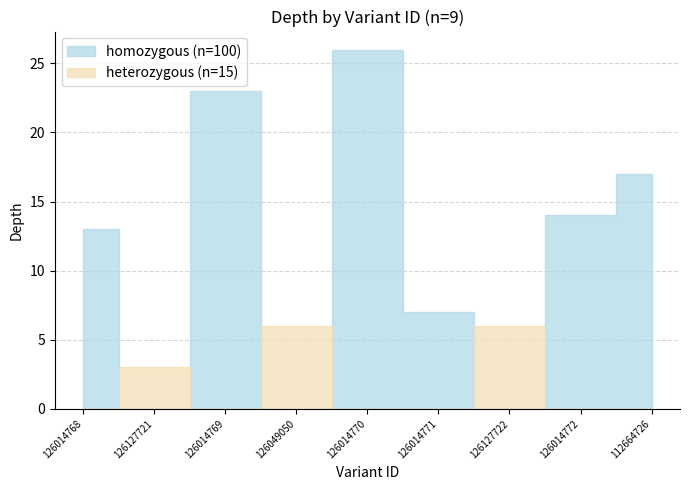

Where does the homozygous series first go above 13?

126014769